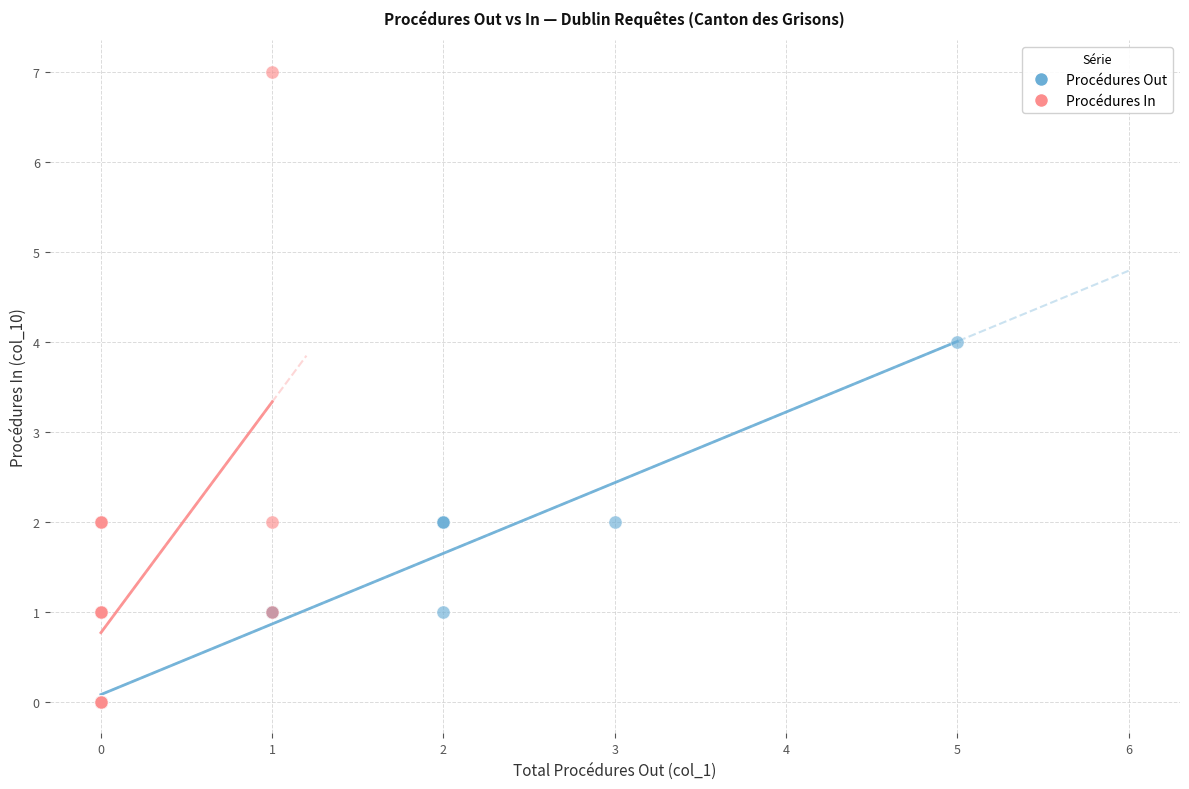

Which series has the widest spread of Y values?

Procédures In